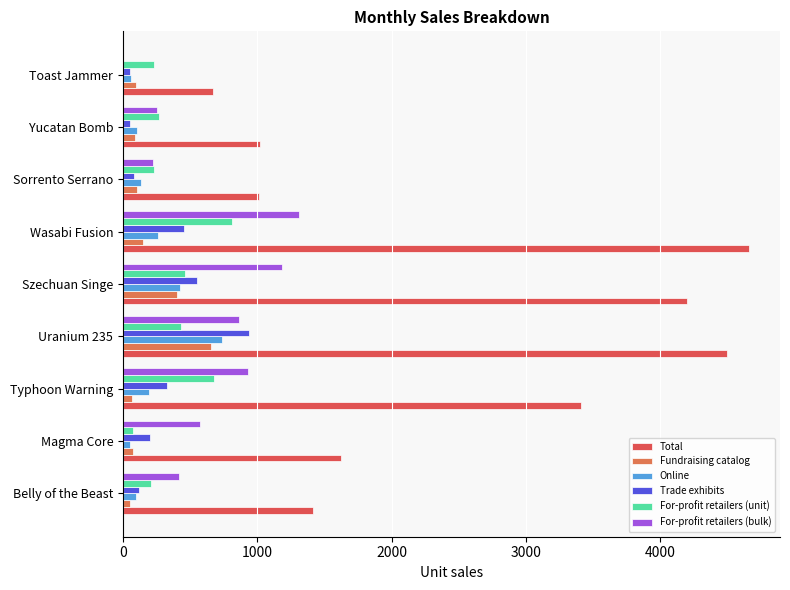

How many categories are shown in the chart?

9